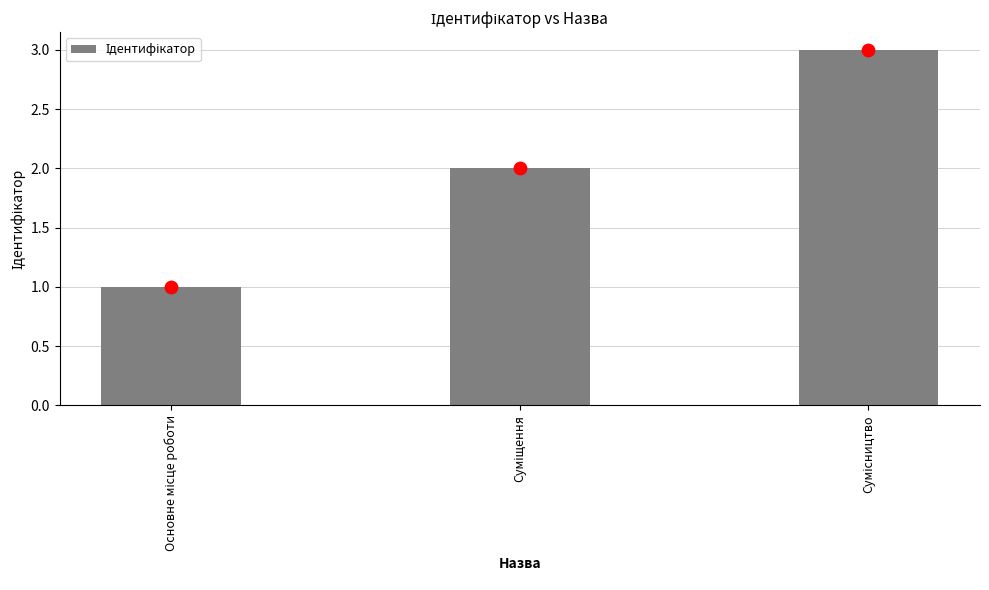

What is the change in value from Основне місце роботи to Суміщення?

+1